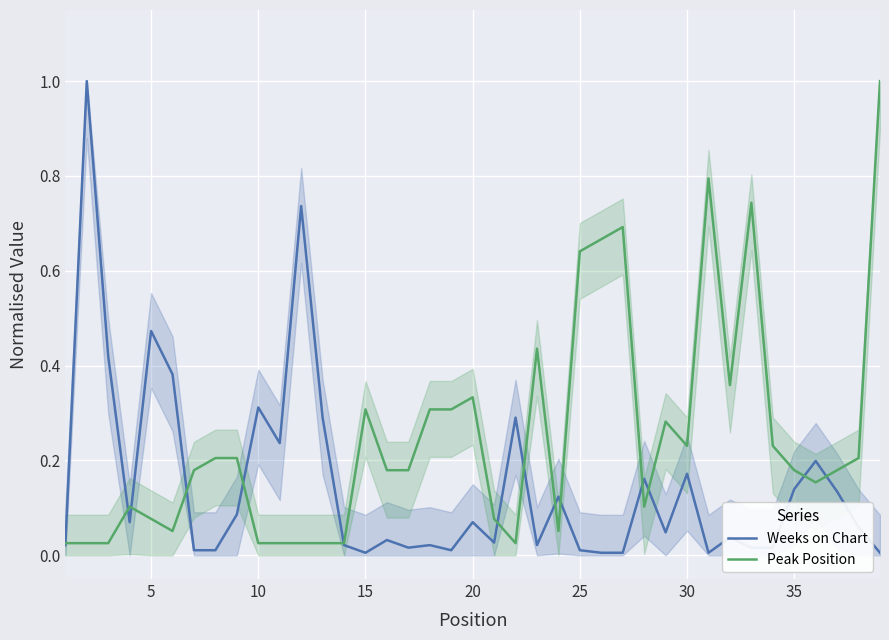

In Peak Position, how many points are lower than both neighbors (excluding endpoints)?

7